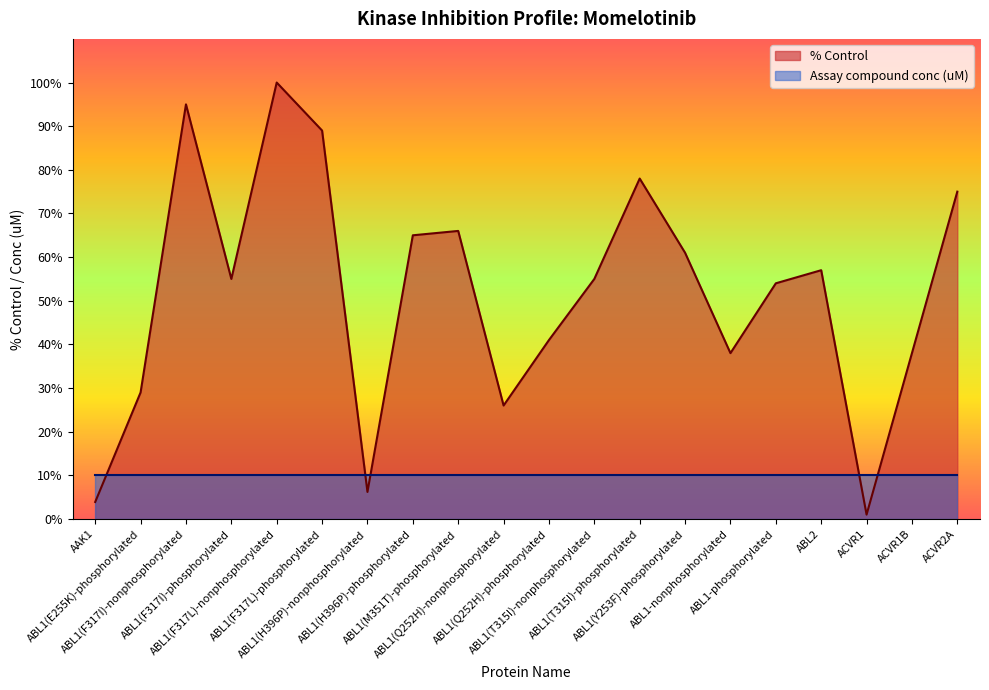

Rank the categories by value from highest to lowest.

ABL1(F317L)-nonphosphorylated, ABL1(F317I)-nonphosphorylated, ABL1(F317L)-phosphorylated, ABL1(T315I)-phosphorylated, ACVR2A, ABL1(M351T)-phosphorylated, ABL1(H396P)-phosphorylated, ABL1(Y253F)-phosphorylated, ABL2, ABL1(F317I)-phosphorylated, ABL1(T315I)-nonphosphorylated, ABL1-phosphorylated, ABL1(Q252H)-phosphorylated, ABL1-nonphosphorylated, ACVR1B, ABL1(E255K)-phosphorylated, ABL1(Q252H)-nonphosphorylated, ABL1(H396P)-nonphosphorylated, AAK1, ACVR1